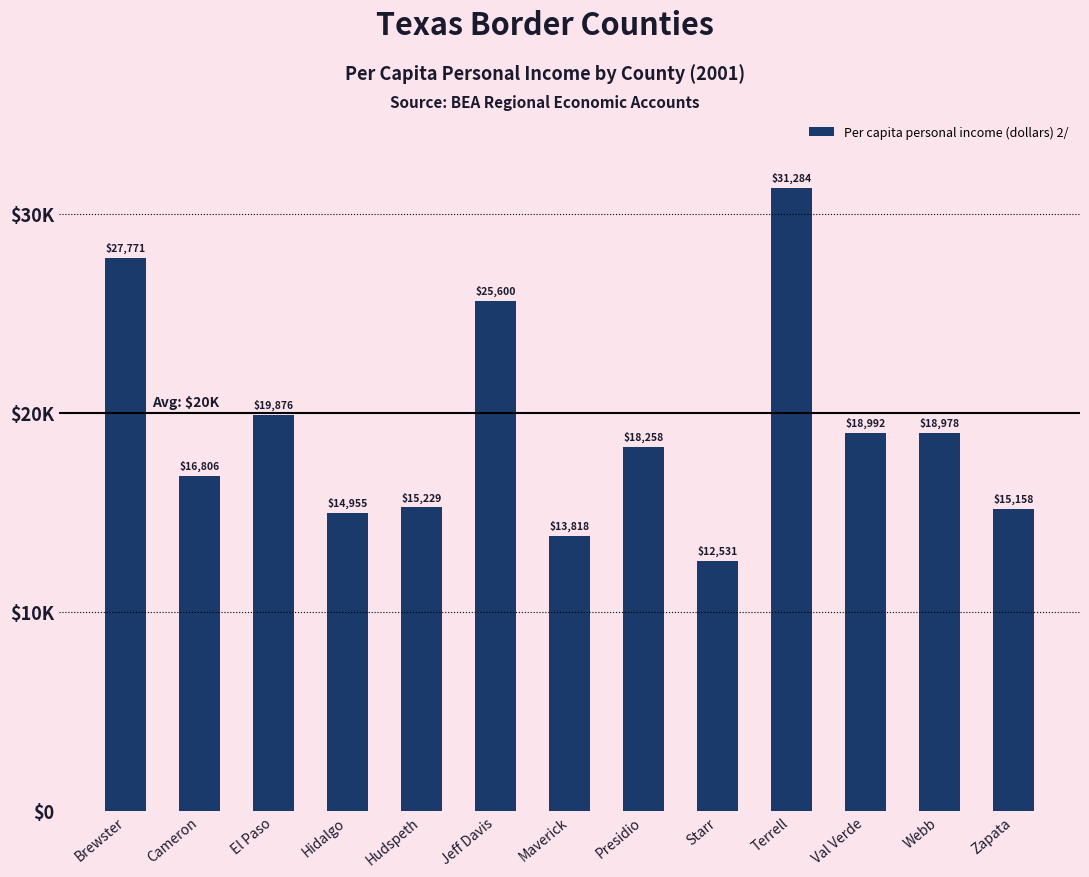

List the labels in order of value, largest first.

Terrell, Brewster, Jeff Davis, El Paso, Val Verde, Webb, Presidio, Cameron, Hudspeth, Zapata, Hidalgo, Maverick, Starr